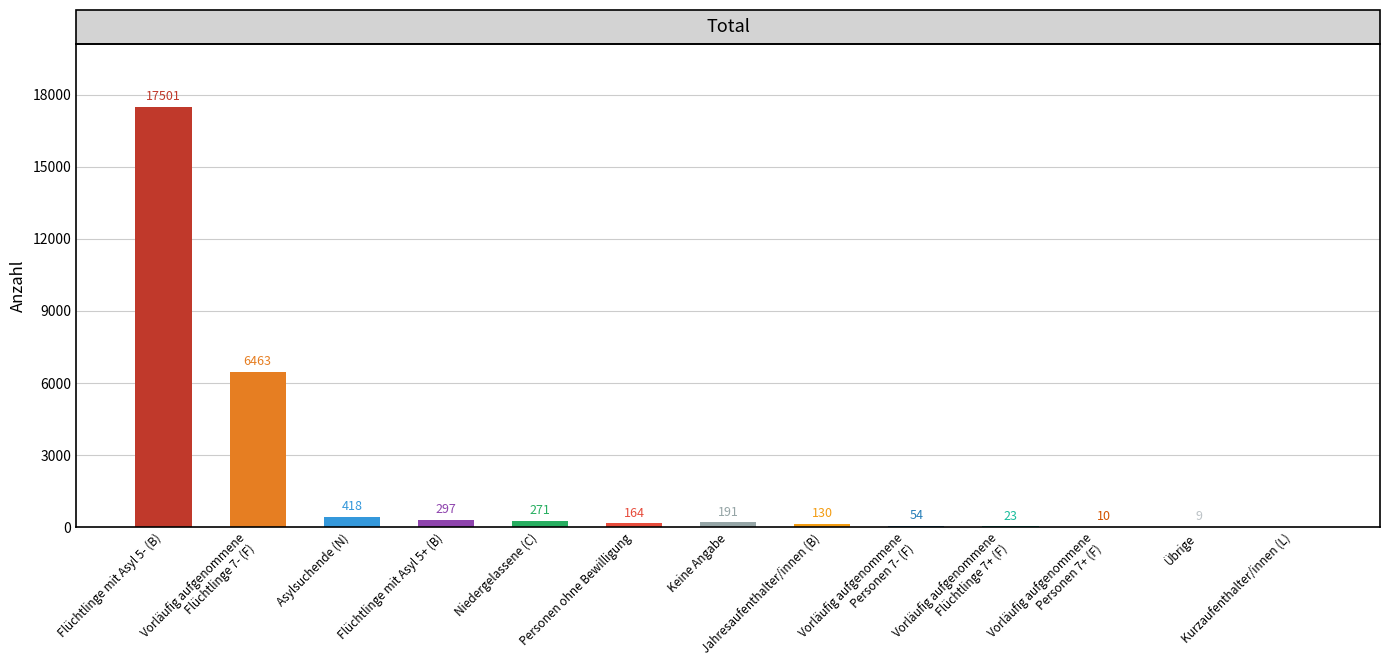

At which label does the data first exceed 164?

Flüchtlinge mit Asyl 5- (B)